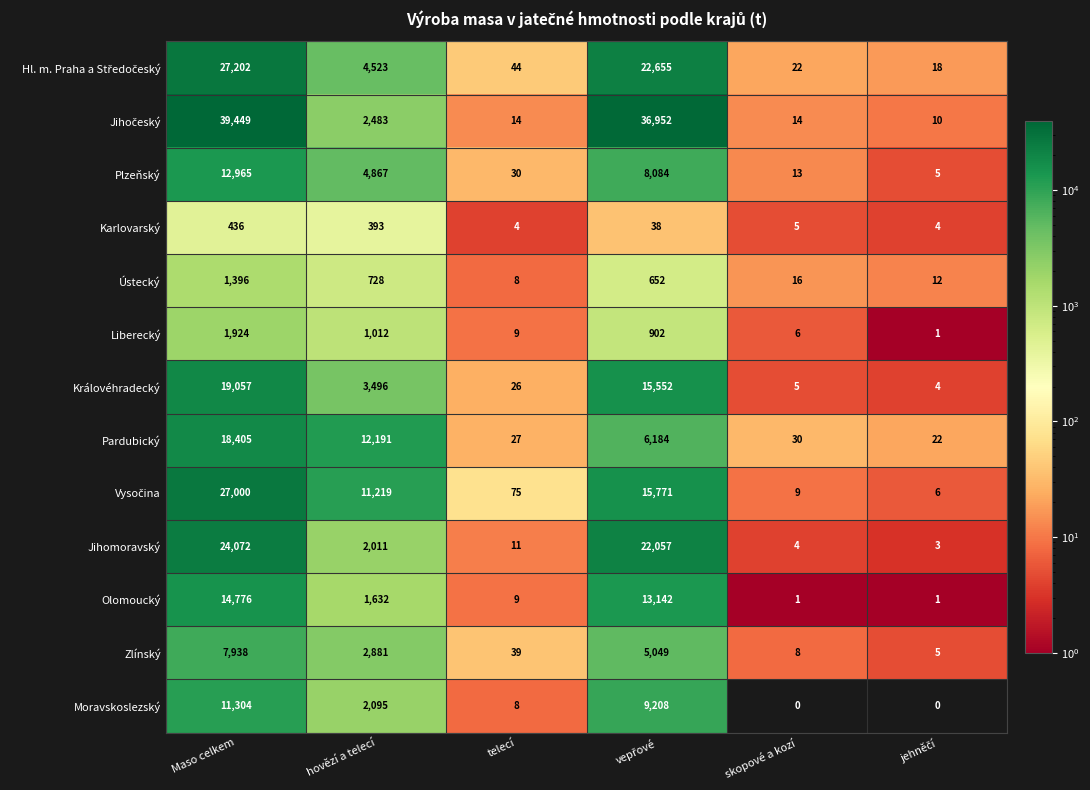

What is the sum of the Plzeňský values at Maso celkem and telecí?

12995